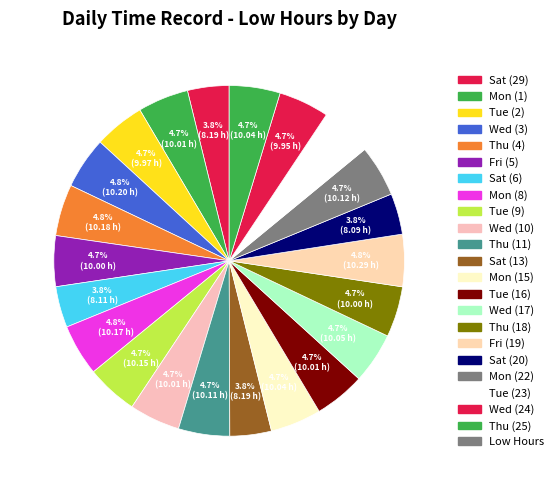

How many slices are in this pie chart?

22